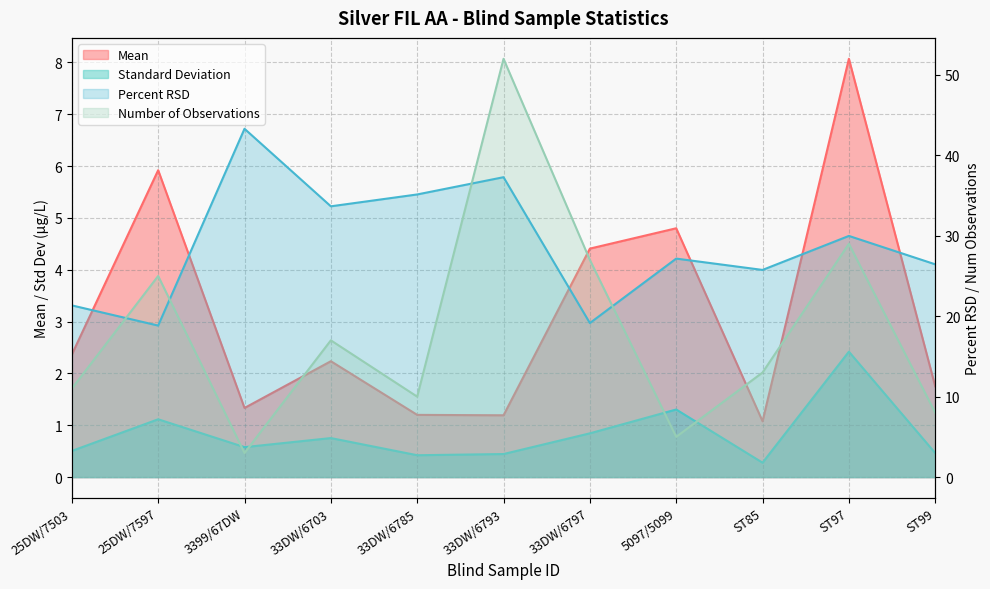

What is the total value across all series at 33DW/6785?

46.8